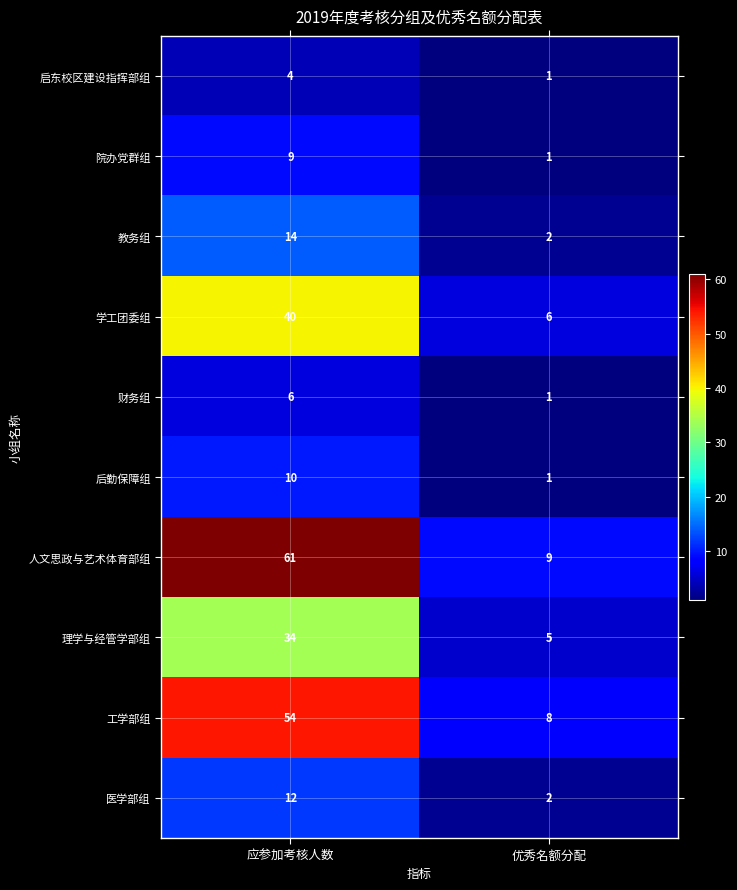

True or false: 教务组 has a value of 0 at 优秀名额分配.

False